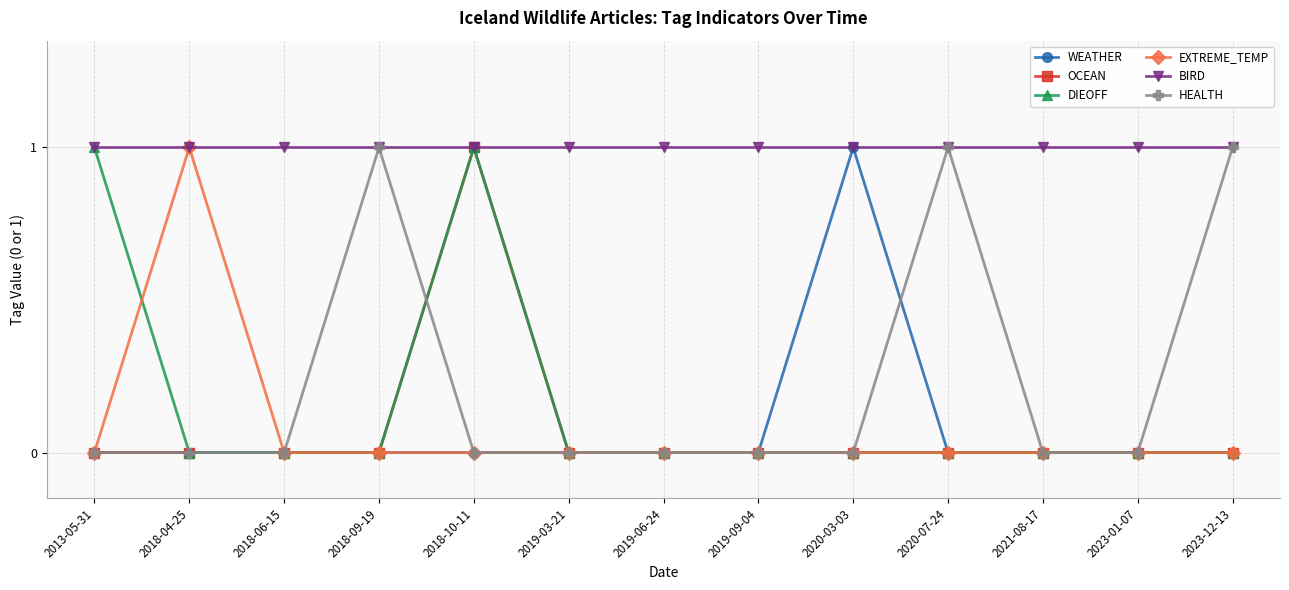

The DIEOFF series shows 0 at 2018-04-25. True or false?

True